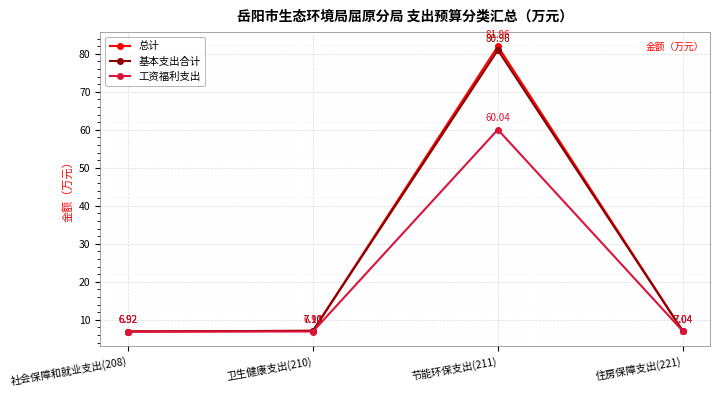

Which category has the lowest value in the 工资福利支出 series?

卫生健康支出(210)